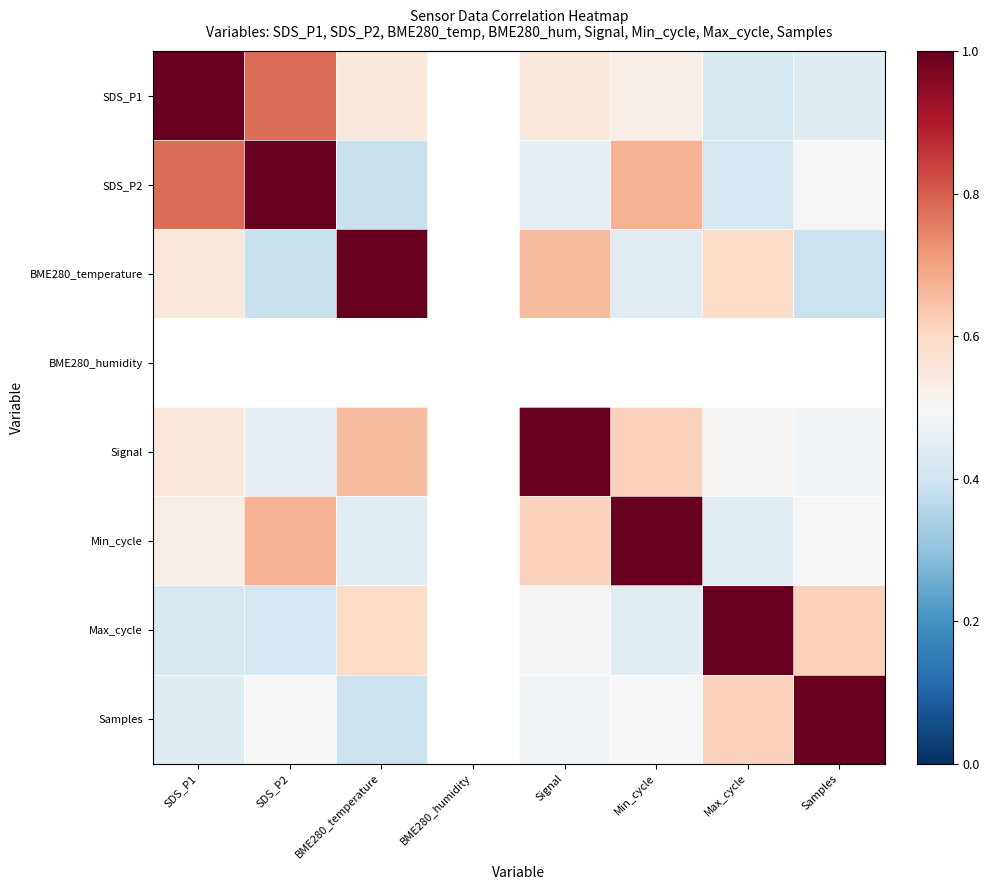

Is the value of Signal at BME280_humidity greater than the value of BME280_temperature at BME280_humidity?

No